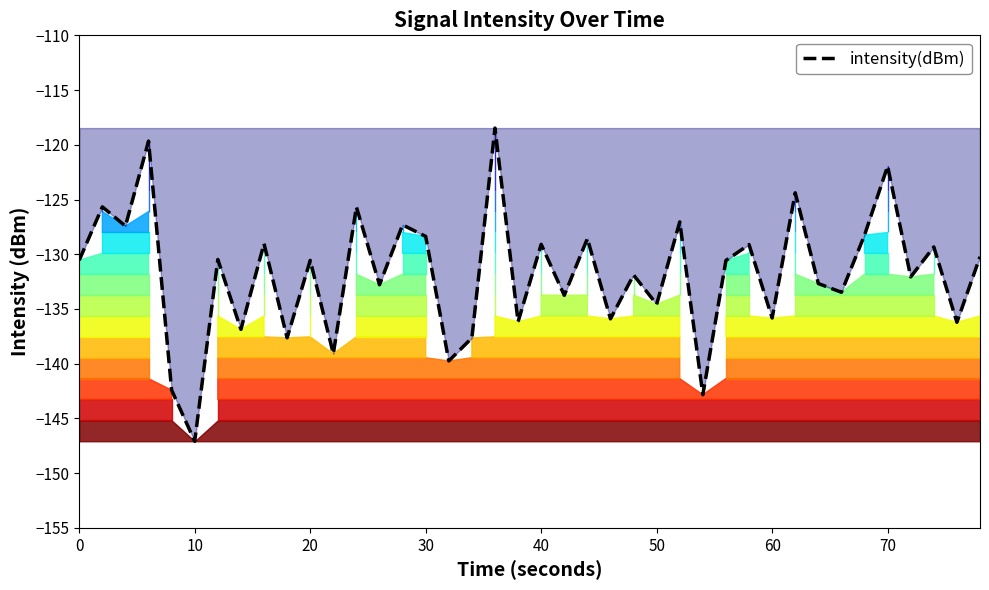

What is the minimum value shown in the chart?

-147.1